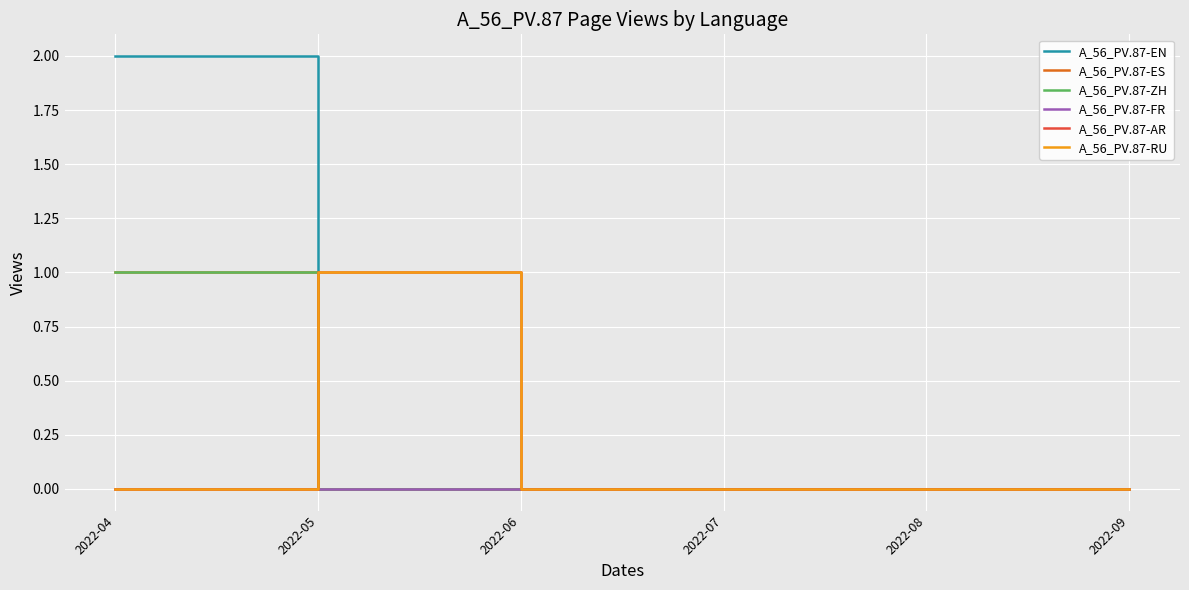

The A_56_PV.87-FR series shows 0 at 2022-08. True or false?

True